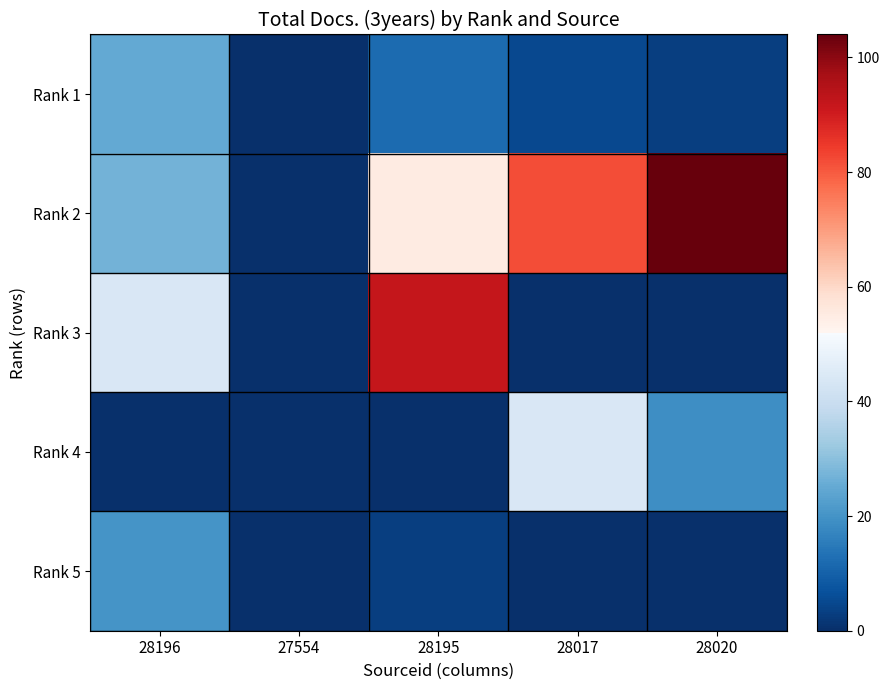

What is the difference between the highest and lowest values at 28020?

104